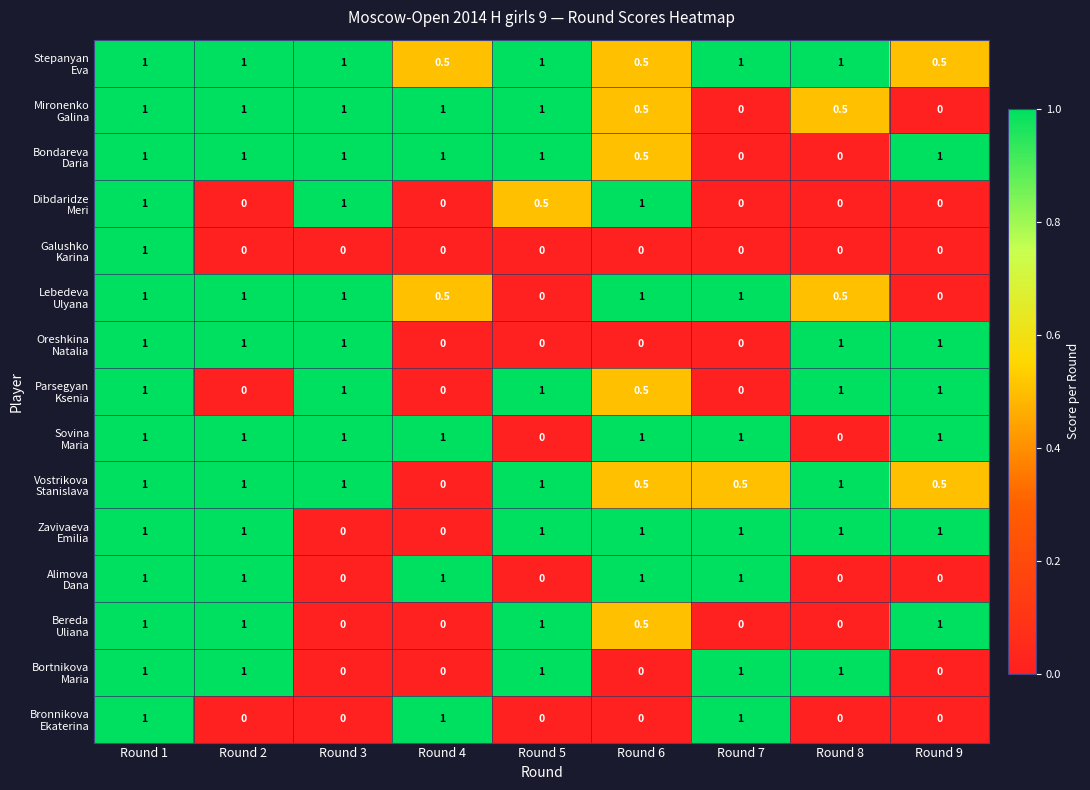

How many data points does each series have?

9